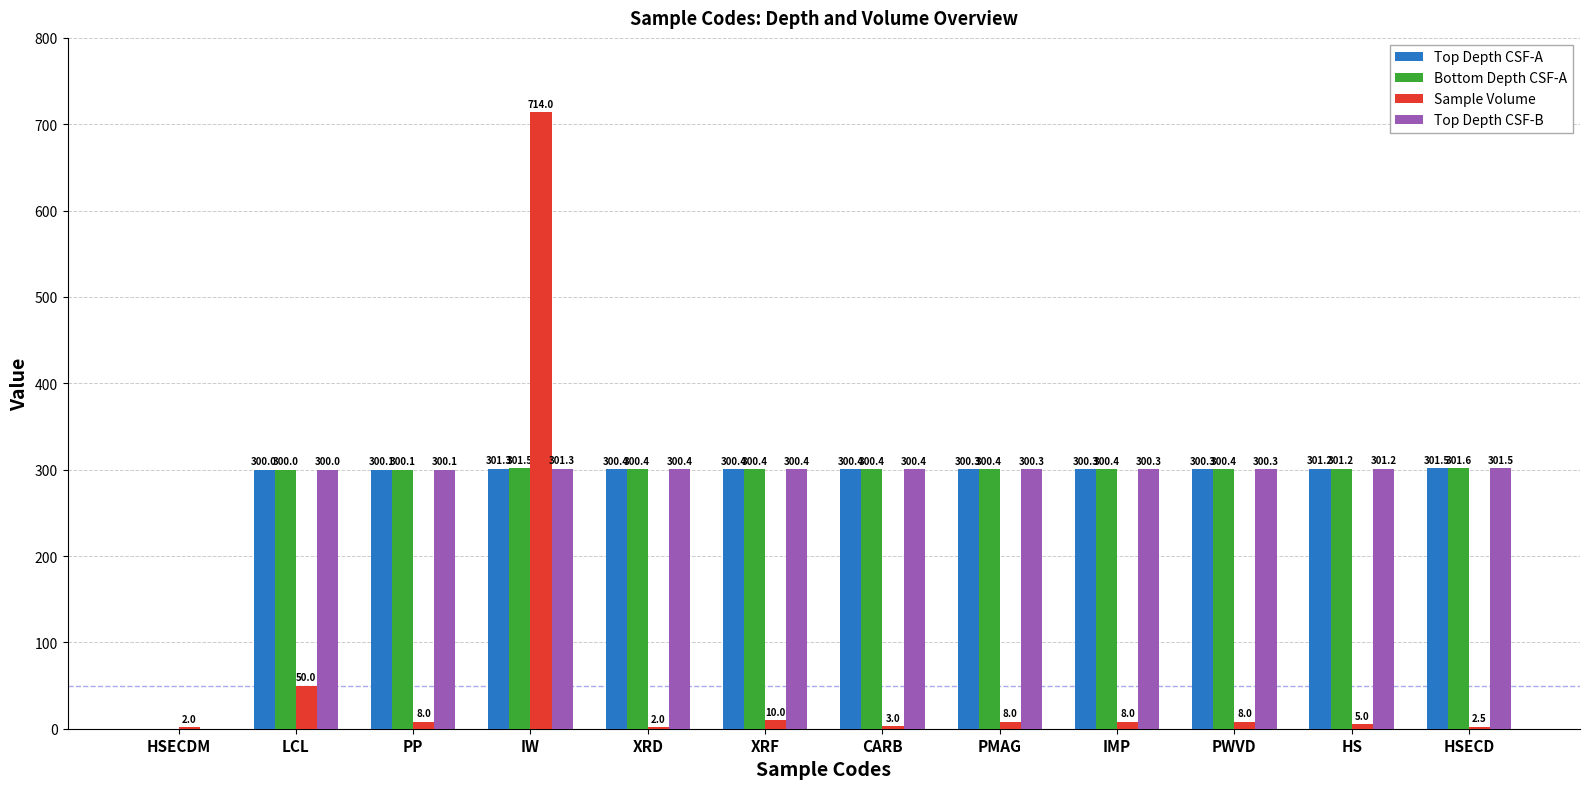

Reading left to right, extract all data points from this chart.

Top Depth CSF-A: HSECDM=0.0	LCL=300.0	PP=300.1	IW=301.3	XRD=300.4	XRF=300.4	CARB=300.4	PMAG=300.3	IMP=300.3	PWVD=300.3	HS=301.2	HSECD=301.5
Bottom Depth CSF-A: HSECDM=0.0	LCL=300.0	PP=300.1	IW=301.5	XRD=300.4	XRF=300.4	CARB=300.4	PMAG=300.4	IMP=300.4	PWVD=300.4	HS=301.2	HSECD=301.6
Sample Volume: HSECDM=2.0	LCL=50.0	PP=8.0	IW=714.0	XRD=2.0	XRF=10.0	CARB=3.0	PMAG=8.0	IMP=8.0	PWVD=8.0	HS=5.0	HSECD=2.5
Top Depth CSF-B: HSECDM=0.0	LCL=300.0	PP=300.1	IW=301.3	XRD=300.4	XRF=300.4	CARB=300.4	PMAG=300.3	IMP=300.3	PWVD=300.3	HS=301.2	HSECD=301.5